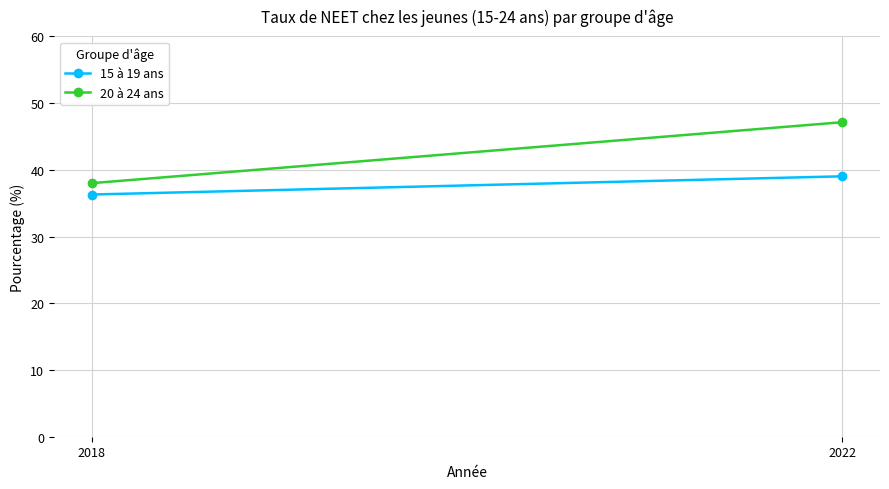

Reading left to right, what are all the values shown in this chart?

15 à 19 ans: 36.3	39.0
20 à 24 ans: 38.0	47.1